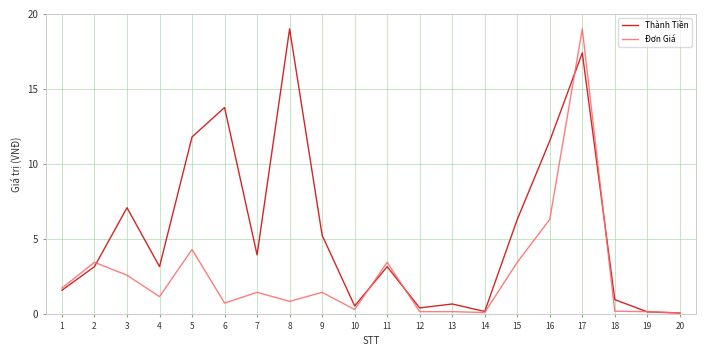

At which label is Đơn Giá closest to 9?

16